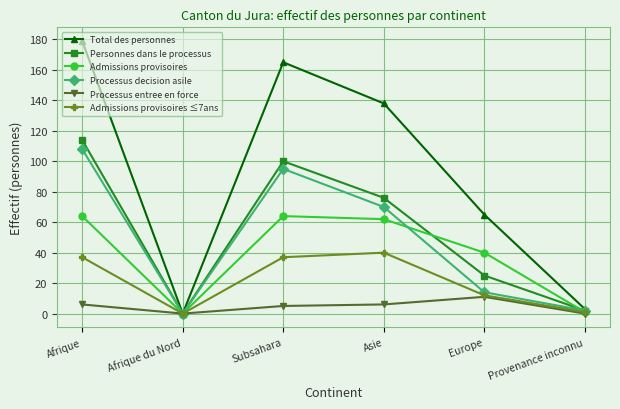

In Admissions provisoires ≤7ans, how many points are lower than both neighbors (excluding endpoints)?

1